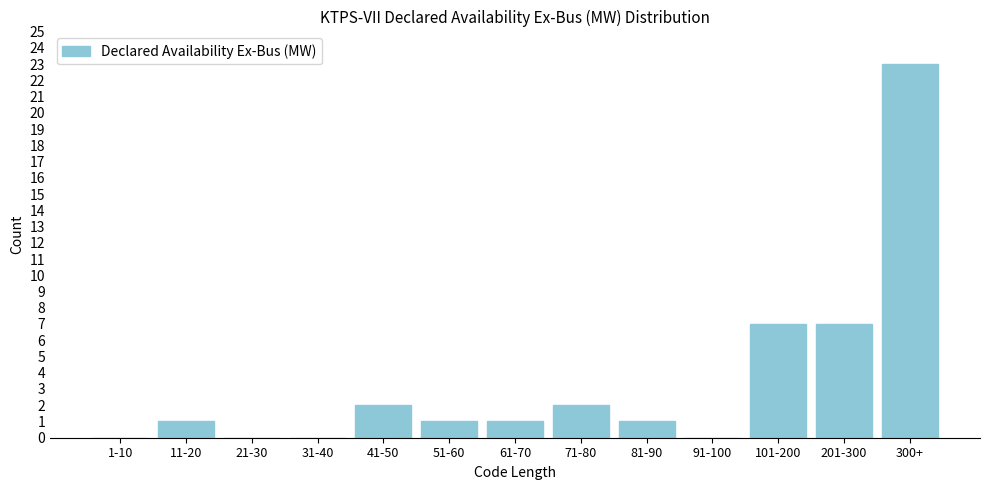

Reading right to left, list all the values displayed in this chart.

300+=23	201-300=7	101-200=7	91-100=0	81-90=1	71-80=2	61-70=1	51-60=1	41-50=2	31-40=0	21-30=0	11-20=1	1-10=0